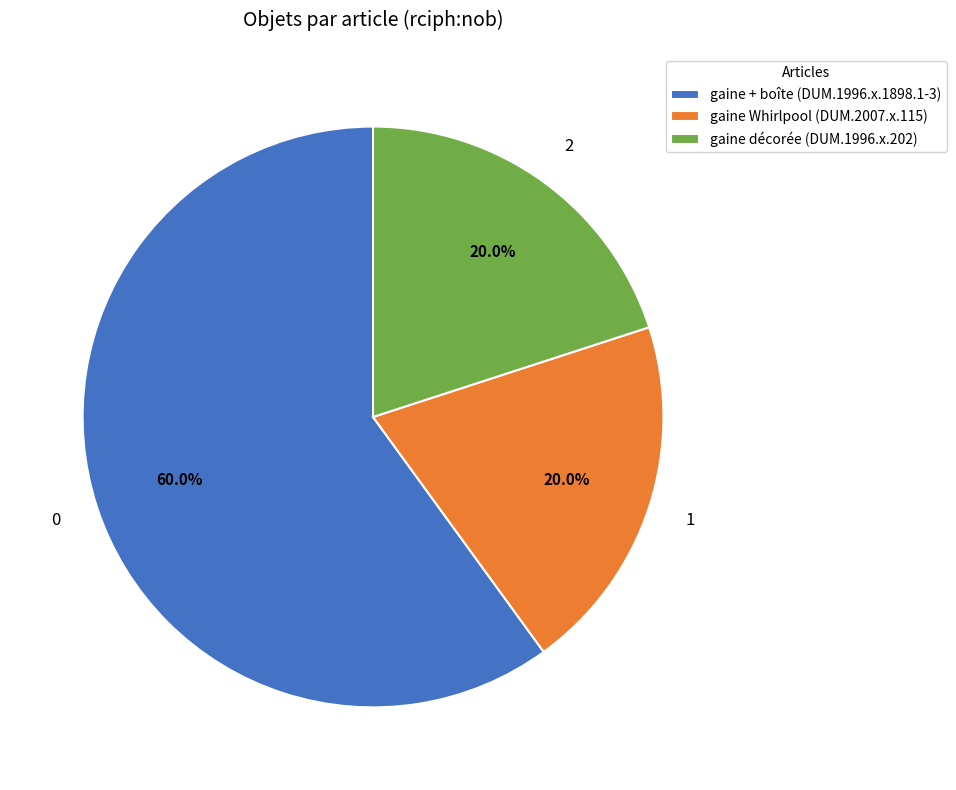

Which slice is the largest?

gaine + boîte (DUM.1996.x.1898.1-3)